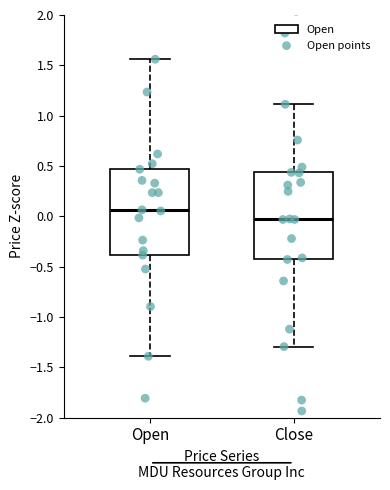

Where is the upper edge of the box for Close on the y-axis? The values are not printed on the chart, so give them approximately, as read against the axis.

0.45